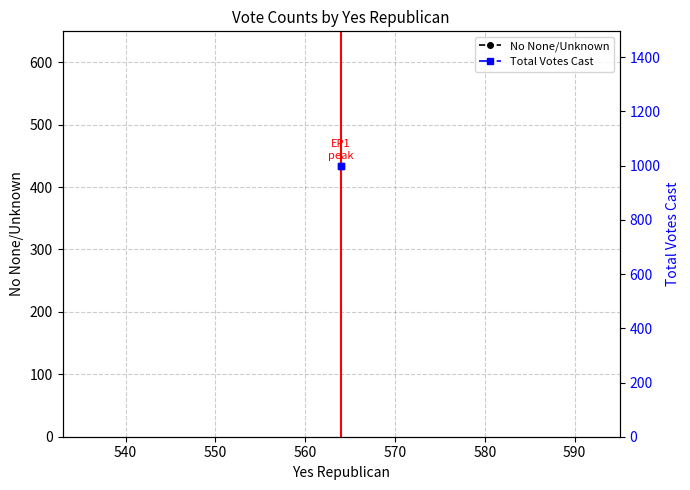

Is this an area chart (filled region under the line)?

No